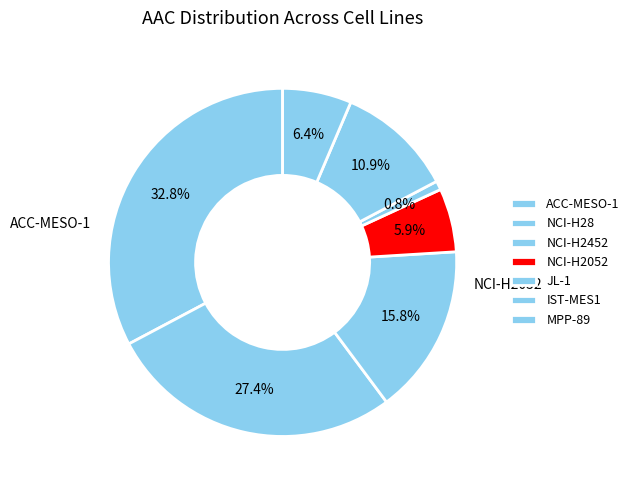

Count the number of slices in the pie.

7